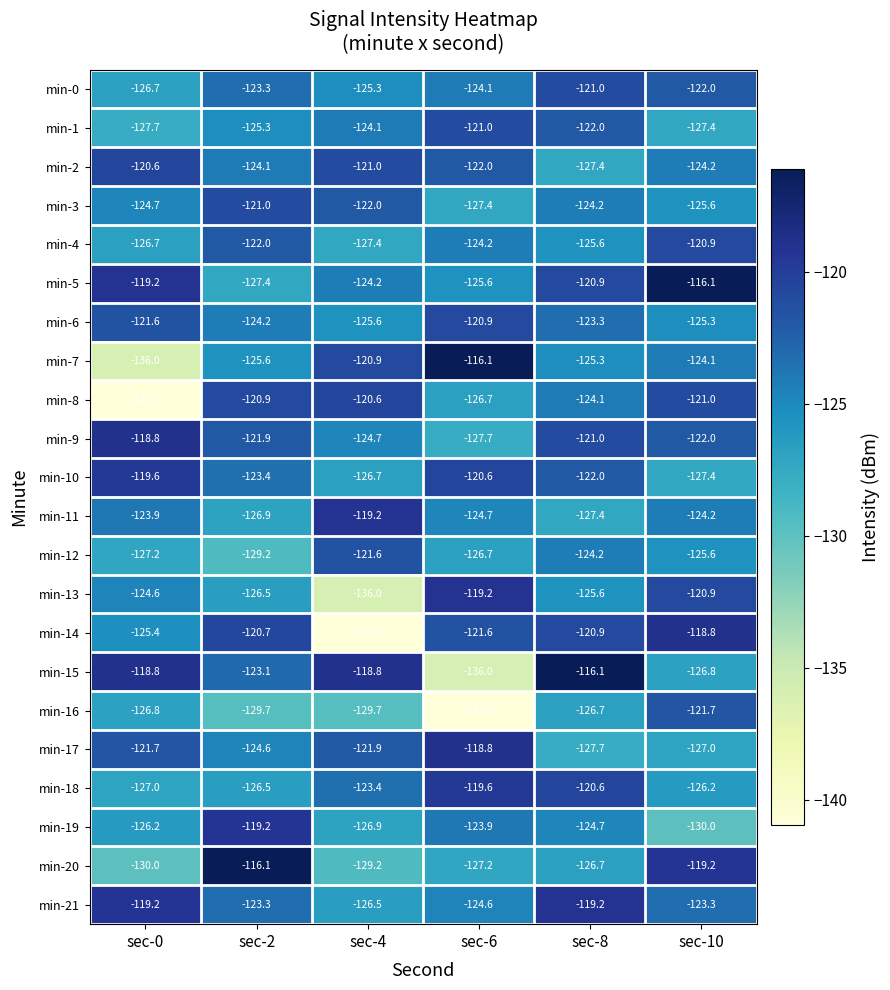

What is the difference between the maximum and minimum values in the min-12 series?

7.6